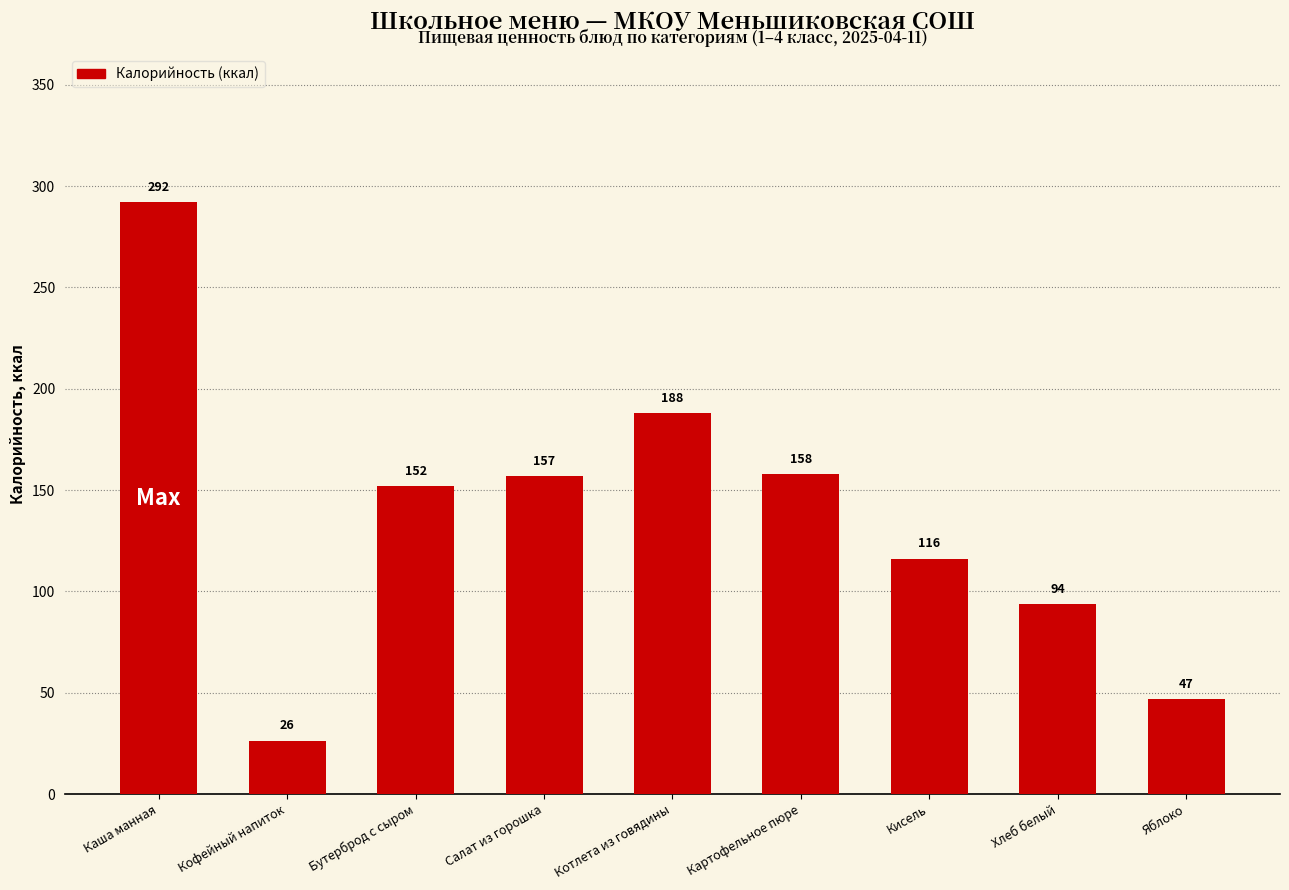

What is the label of the 2nd bar from the left?

Кофейный напиток